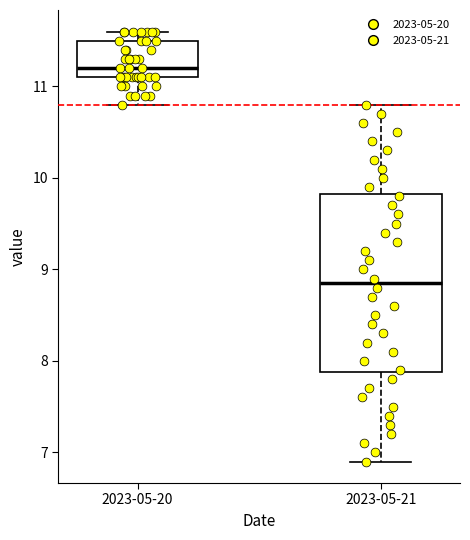

Which box is the tallest, from its lower edge to its upper edge?

2023-05-21